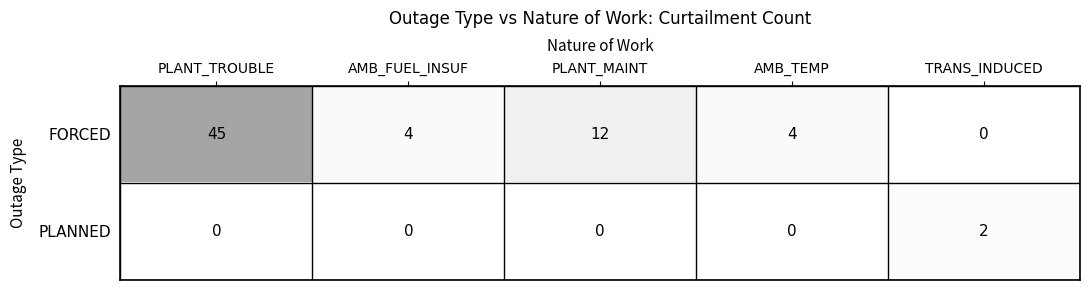

What is the difference between the FORCED values at PLANT_TROUBLE and PLANT_MAINT?

33